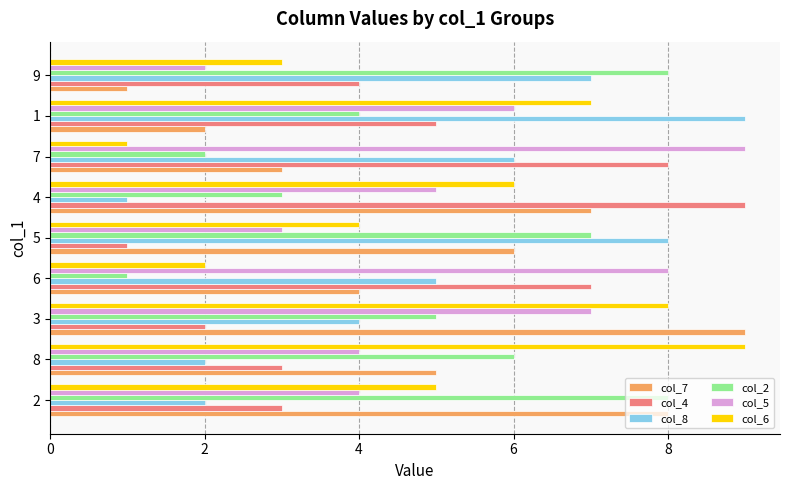

Which series changed the most between 3 and 6?

col_6